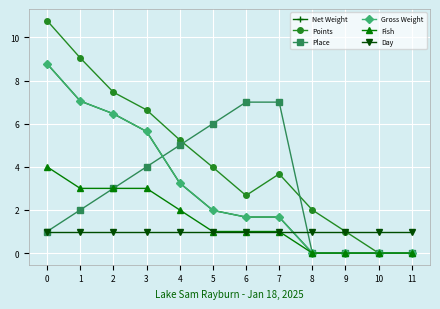

At which label is Points closest to 5?

4